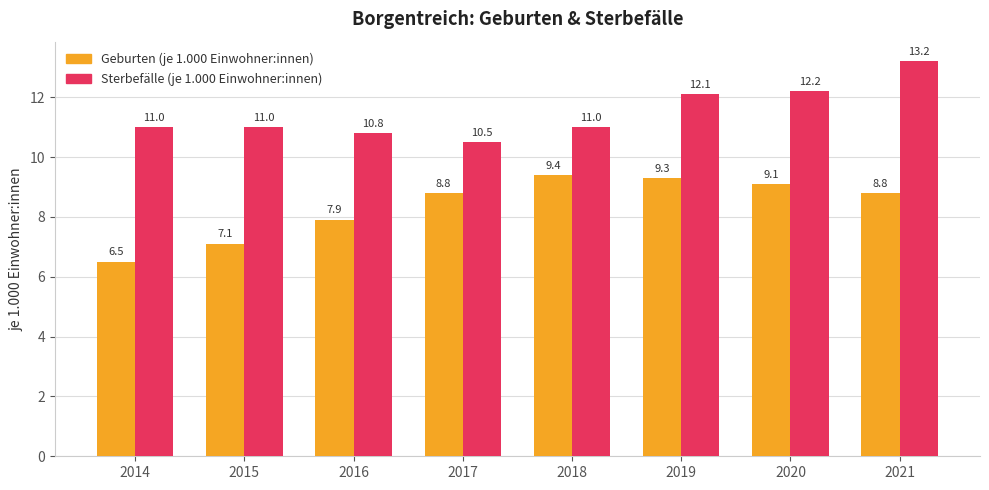

Which label corresponds to the largest value in the chart?

2021